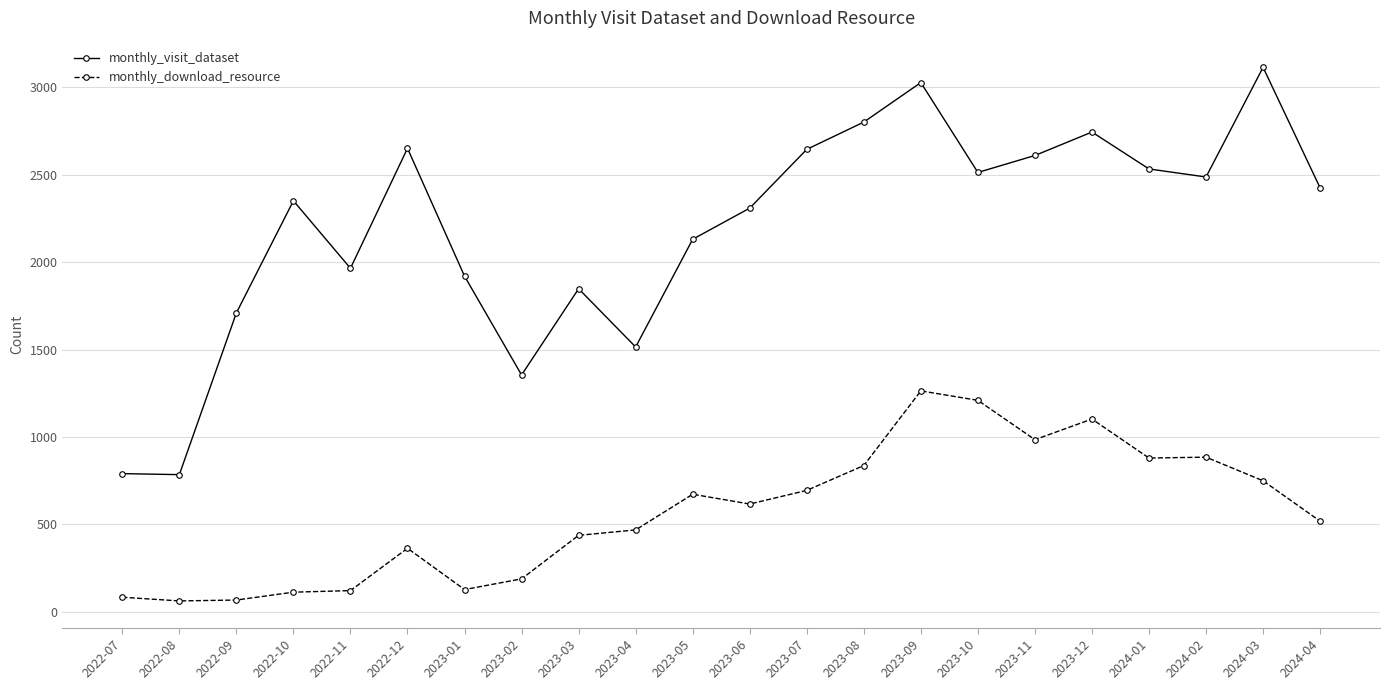

Rank the series by their maximum value, from highest to lowest.

monthly_visit_dataset, monthly_download_resource